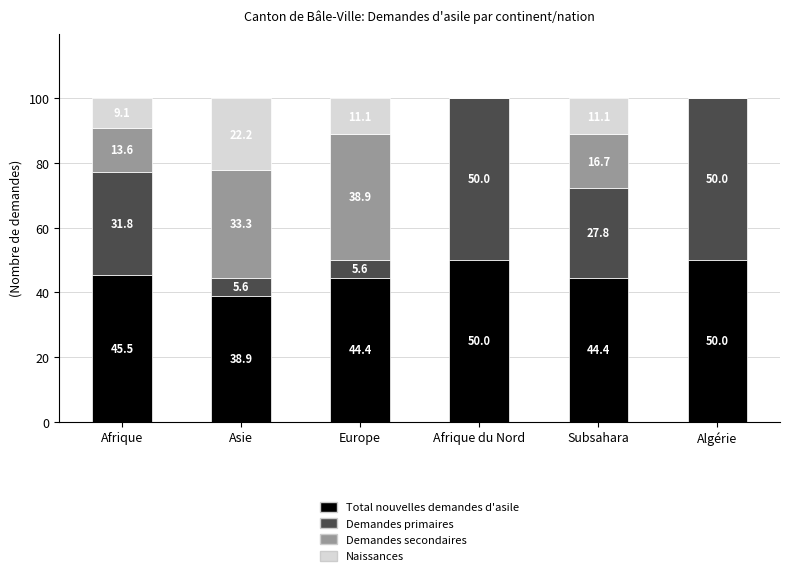

At which label does Total nouvelles demandes d'asile first exceed 45?

Afrique